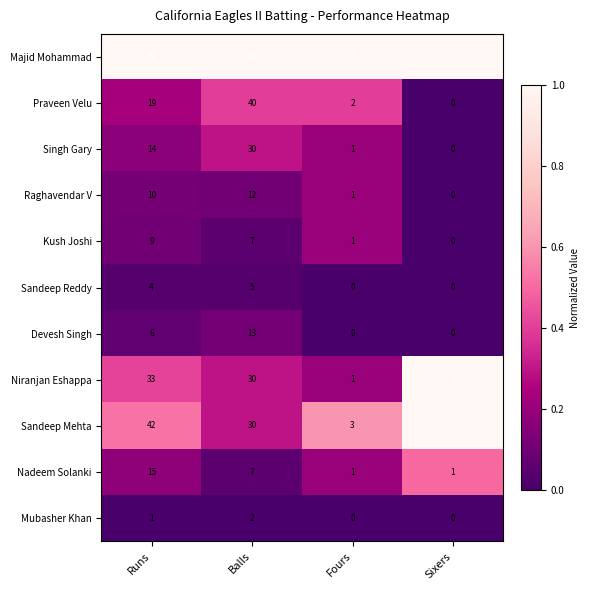

Rank the series at Runs from lowest to highest value.

Mubasher Khan, Sandeep Reddy, Devesh Singh, Kush Joshi, Raghavendar V, Singh Gary, Nadeem Solanki, Praveen Velu, Niranjan Eshappa, Sandeep Mehta, Majid Mohammad